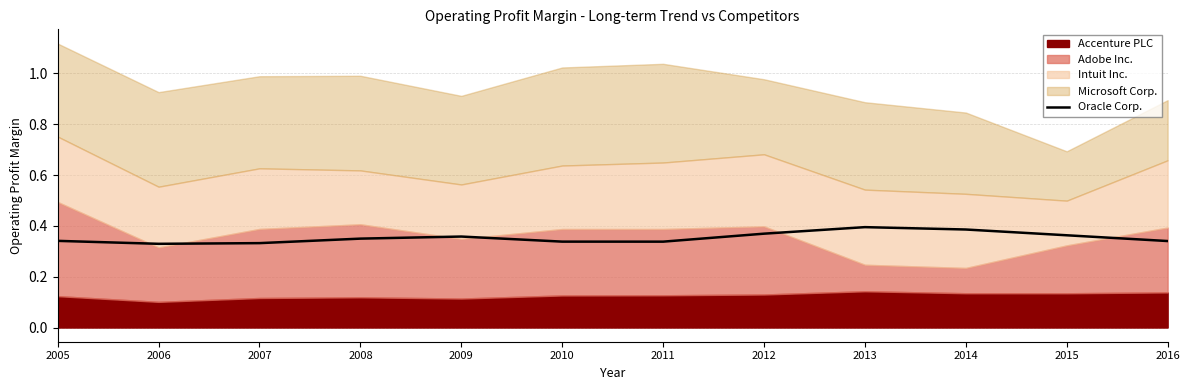

Is it true that the value at 2006 is 0.3?

True